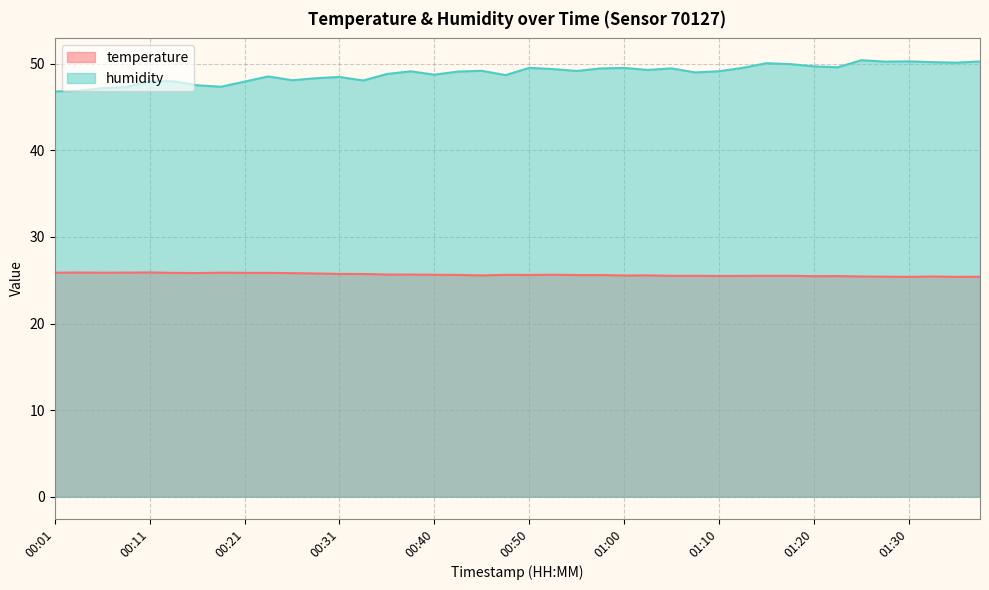

How many lines are shown in the chart?

2